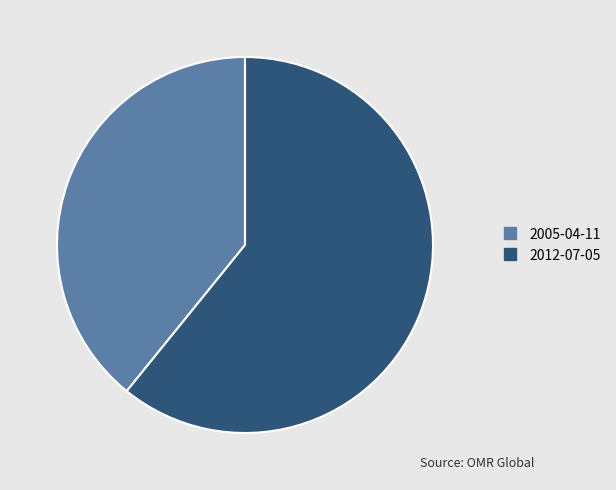

Rank the categories by value from lowest to highest.

2005-04-11, 2012-07-05